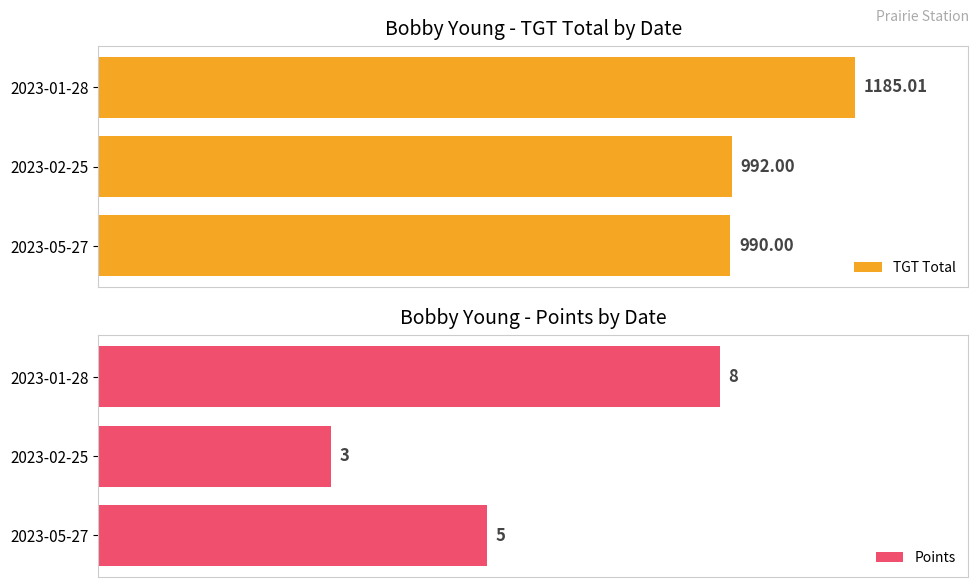

Rank the categories by TGT Total value from lowest to highest.

2023-05-27, 2023-02-25, 2023-01-28